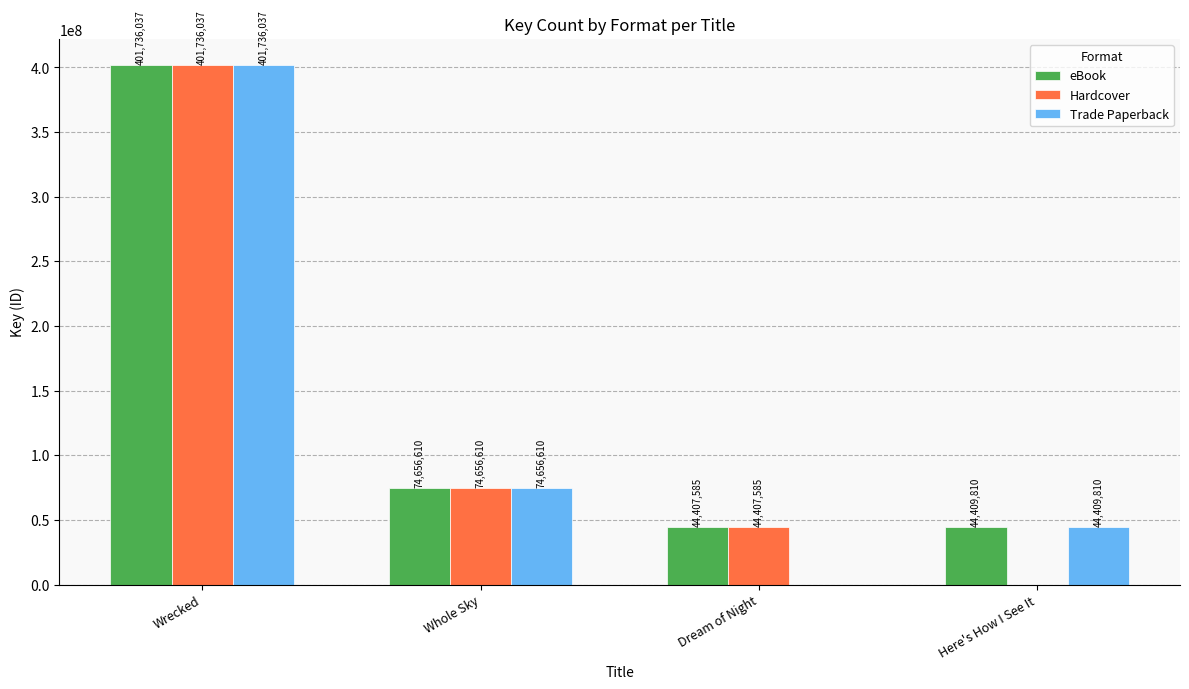

What is the sum of the Trade Paperback values at Whole Sky and Wrecked?

476392647